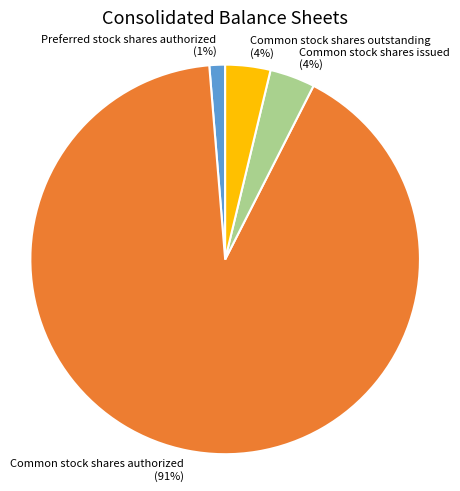

To the nearest percent, what percentage of the pie is Common stock shares authorized?

91%